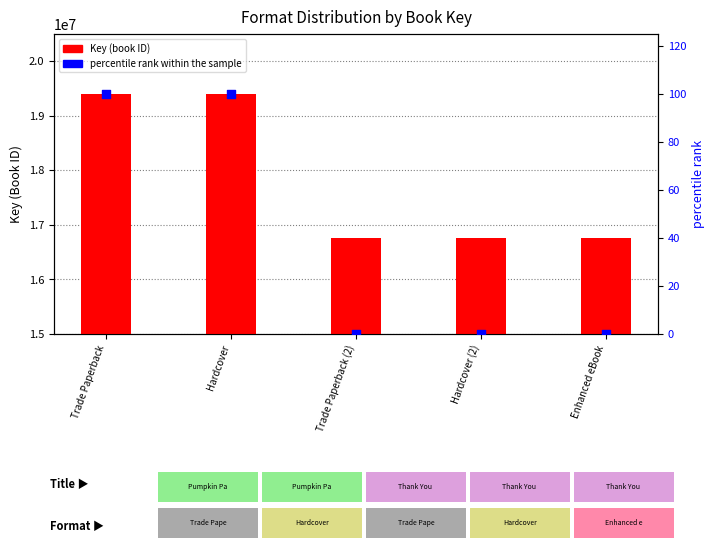

At how many categories does at least one series exceed 2386153?

5